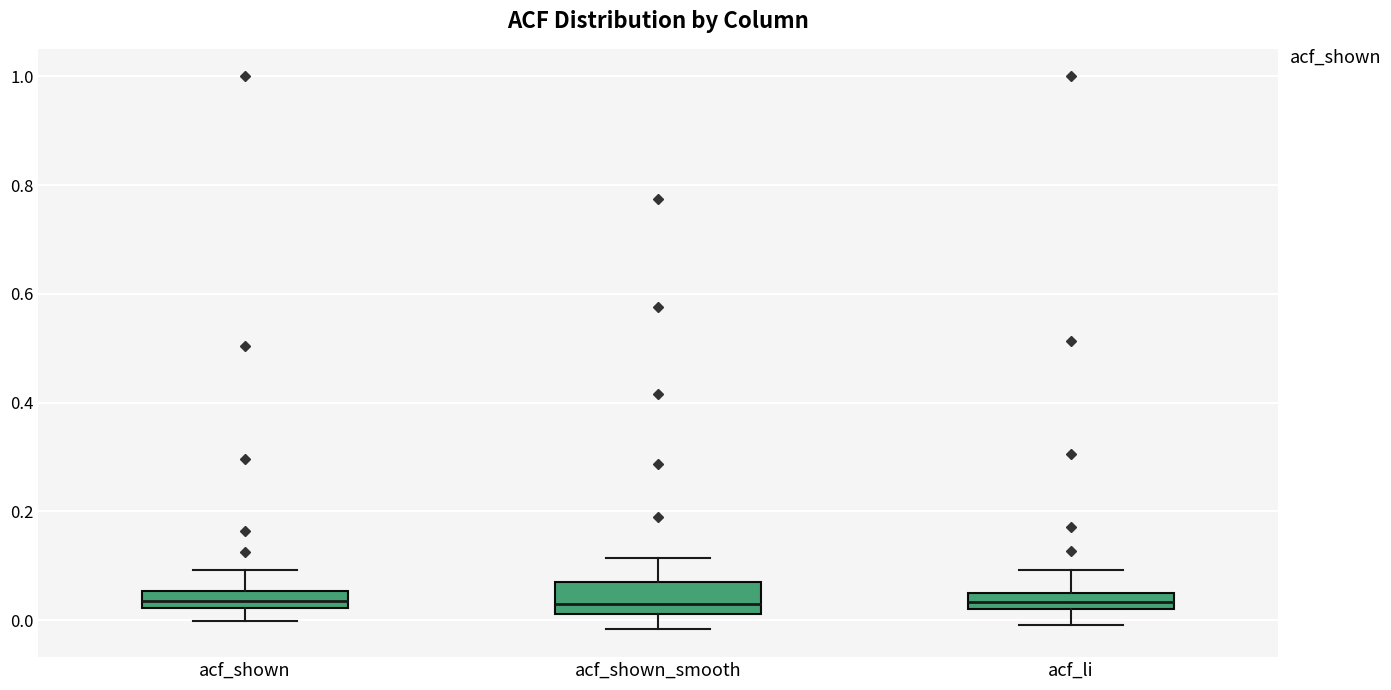

Comparing the boxes themselves (not the whiskers), which one is the tallest?

acf_shown_smooth